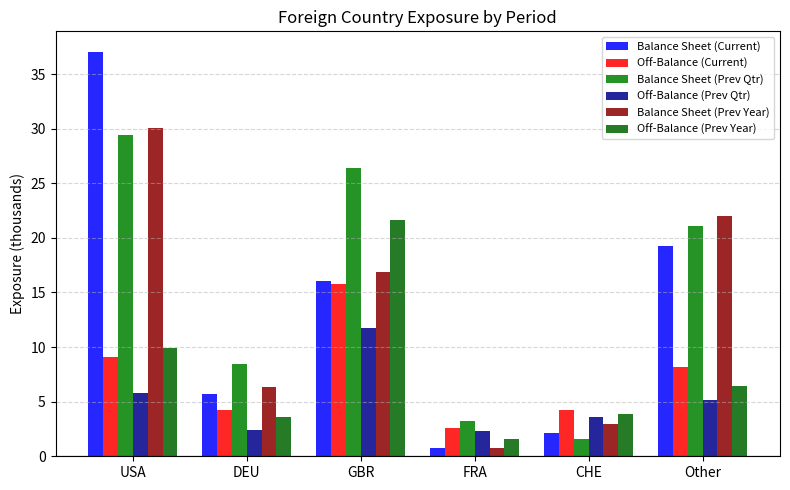

What position from the left is GBR?

3